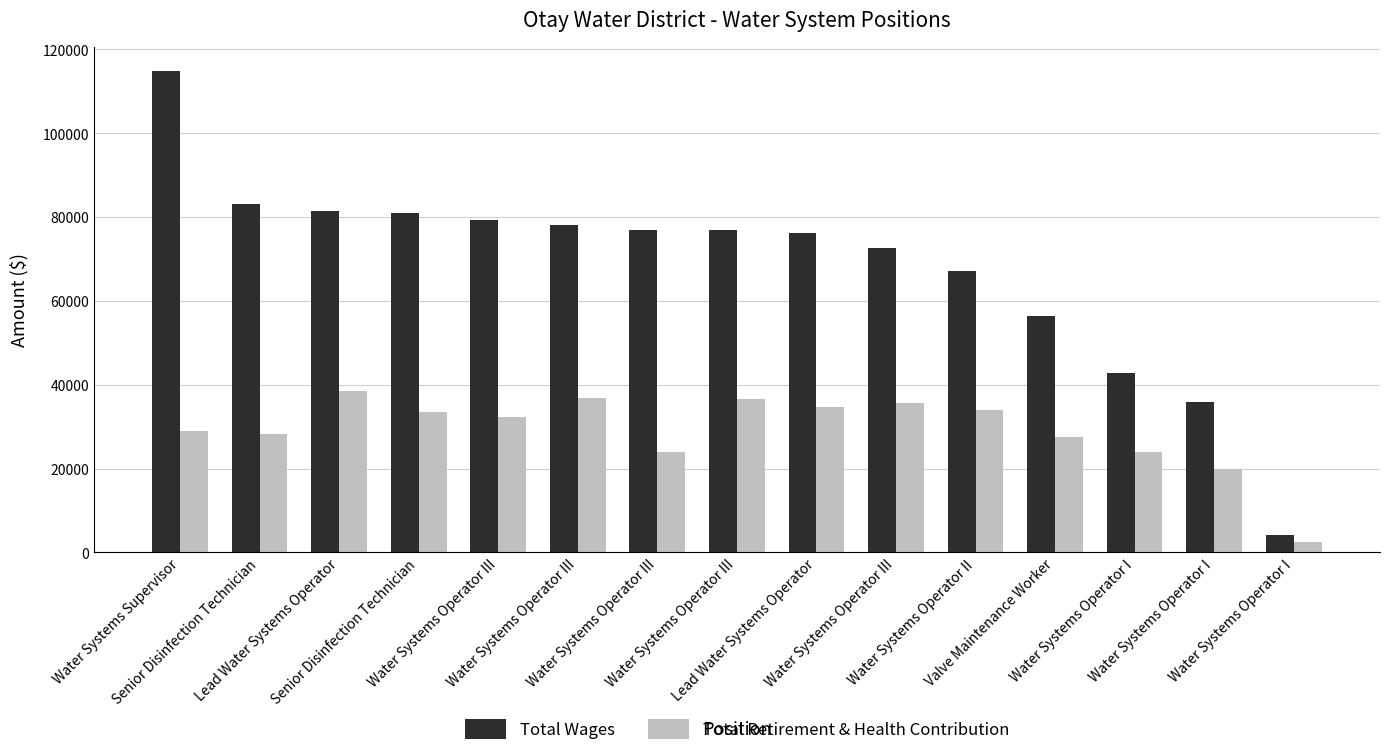

How many groups of bars are there?

15